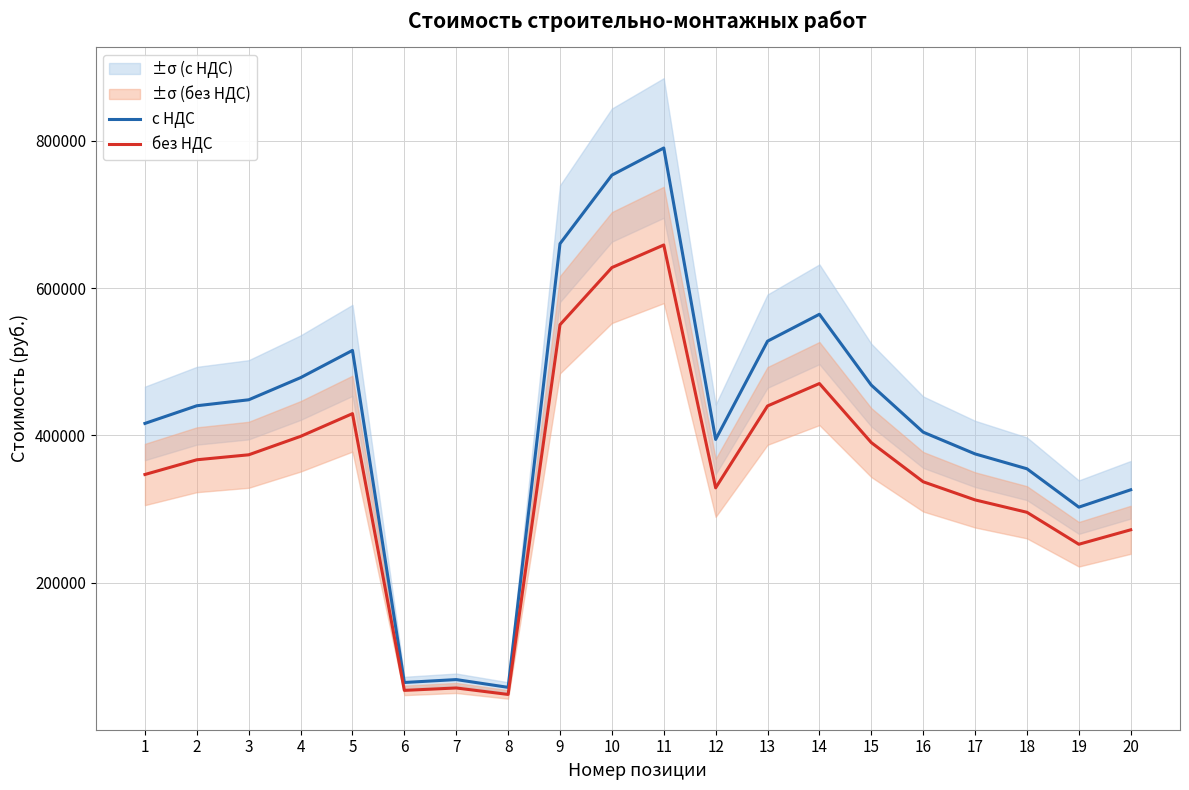

What is the difference between the maximum and minimum values in the без НДС series?

610341.5